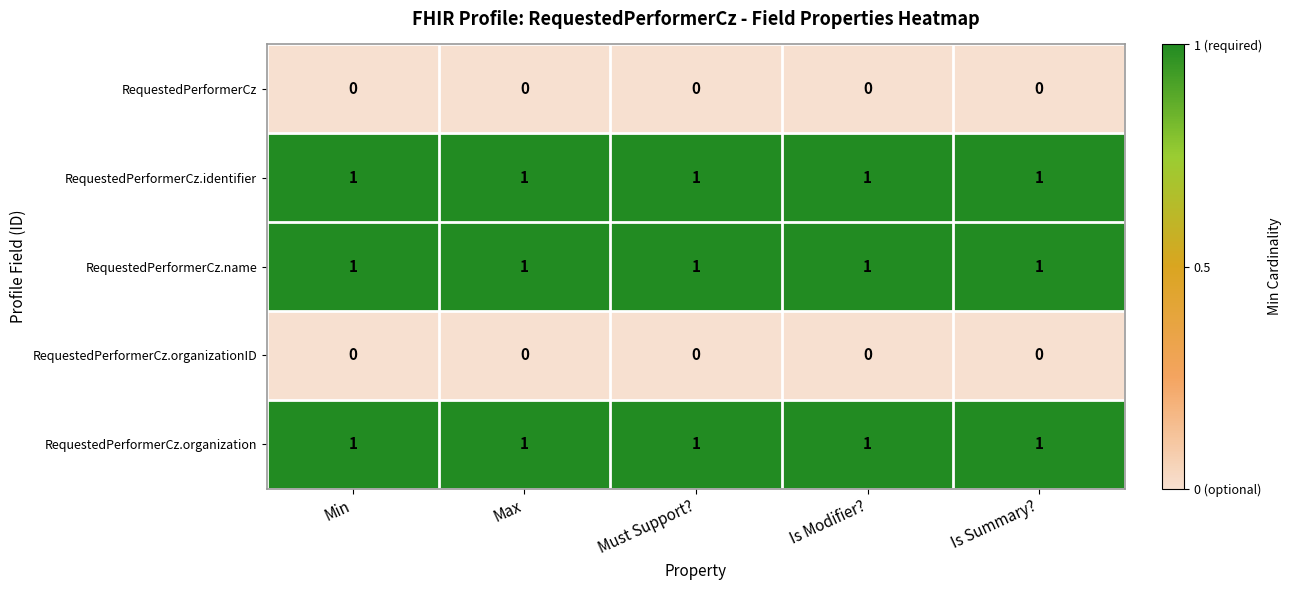

The value of RequestedPerformerCz.identifier at Min is 1. True or false?

True